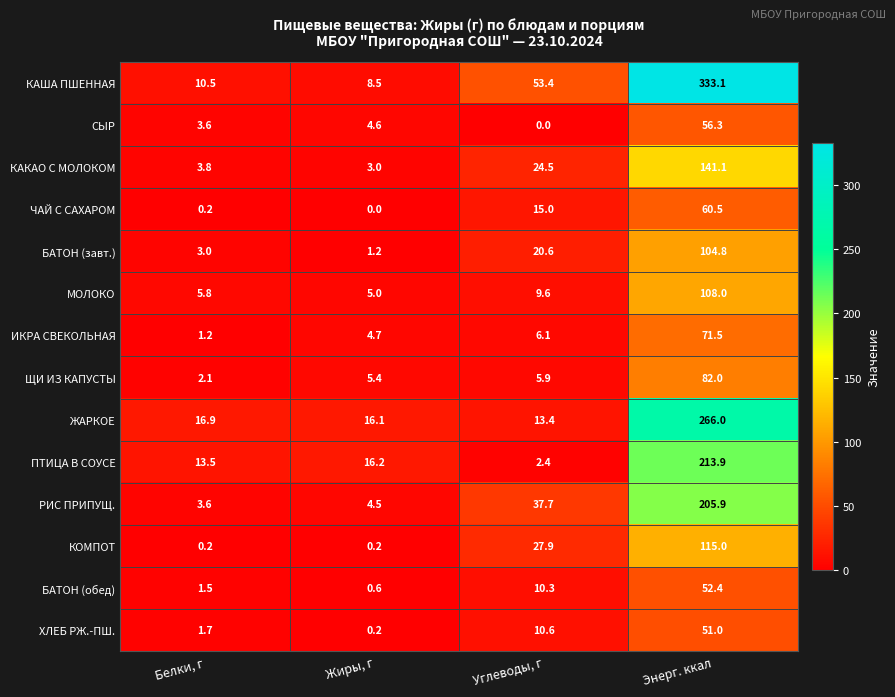

Is it true that ЧАЙ С САХАРОМ equals 26.7 at Энерг. ккал?

False